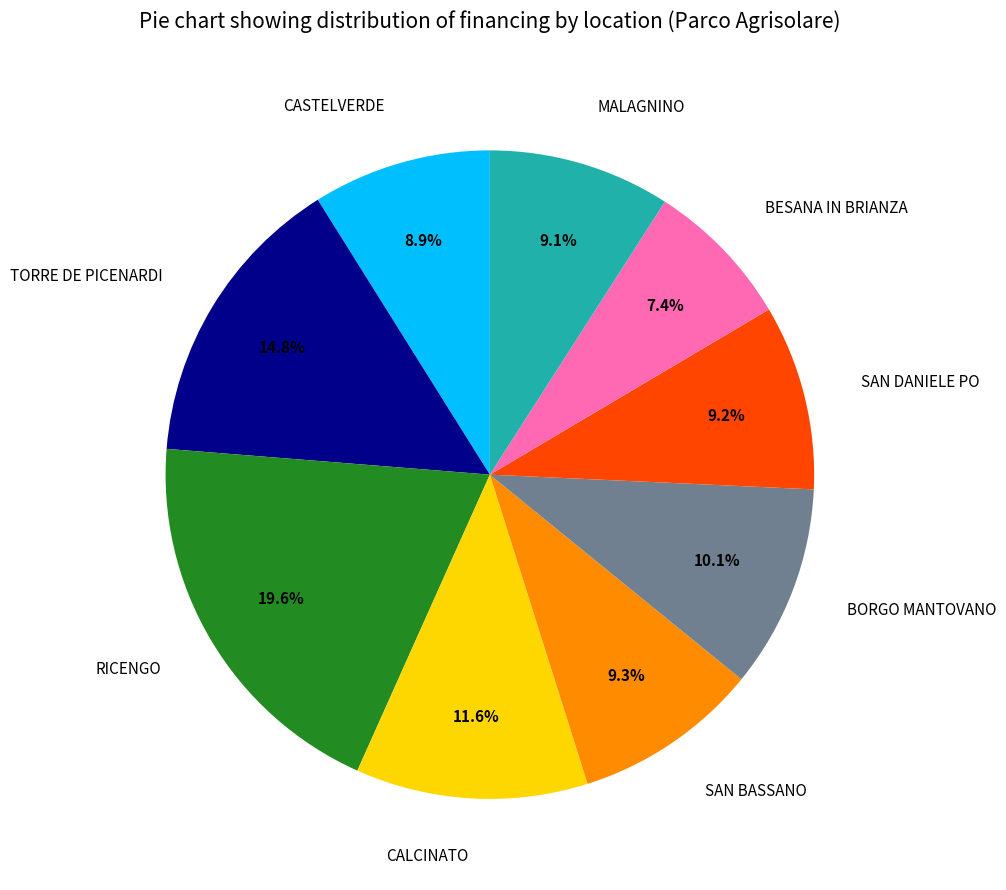

Is BESANA IN BRIANZA the majority of the pie?

No